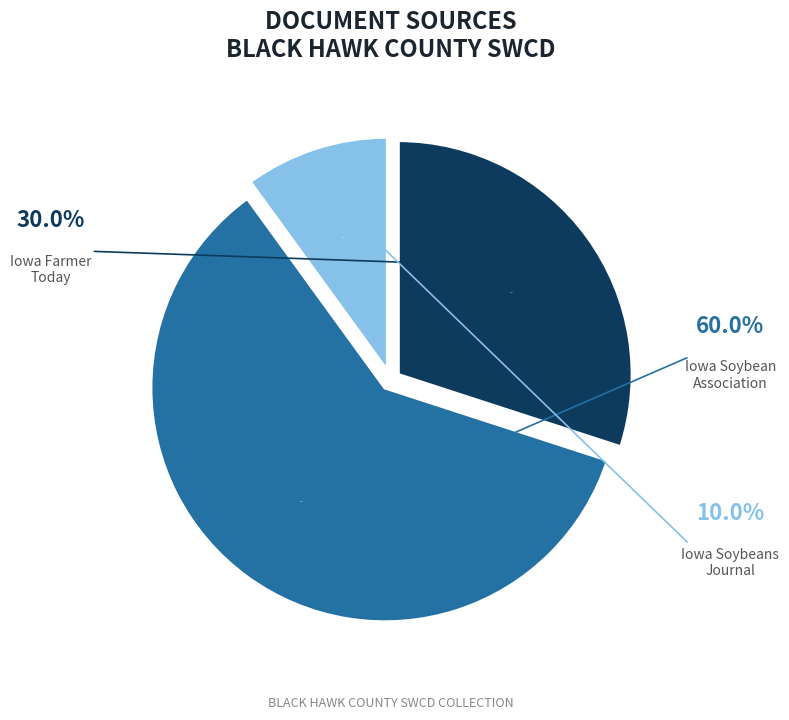

Does any single category account for the majority?

Yes